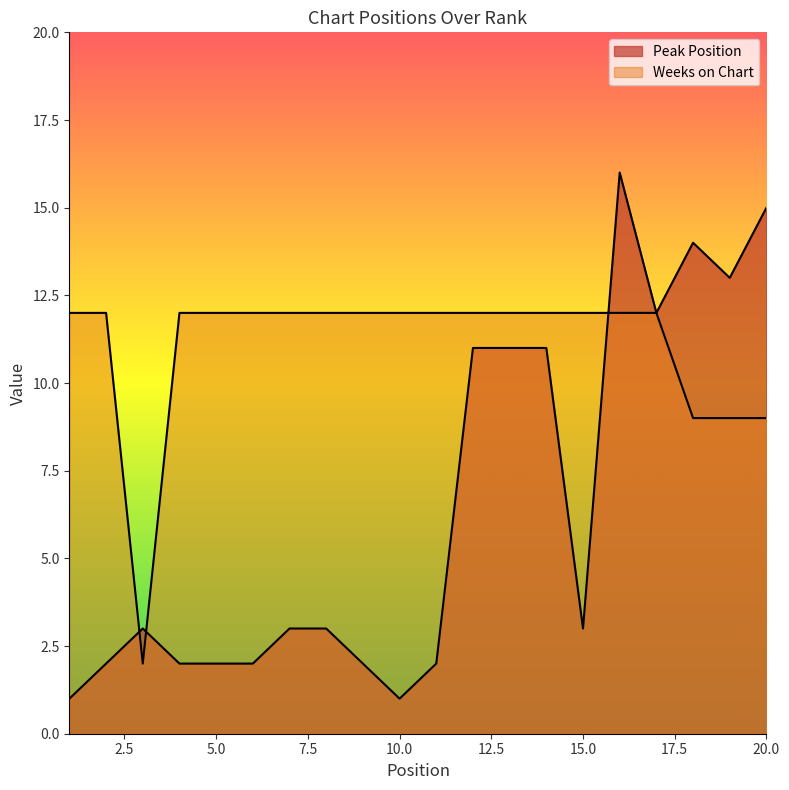

How many lines are shown in the chart?

2